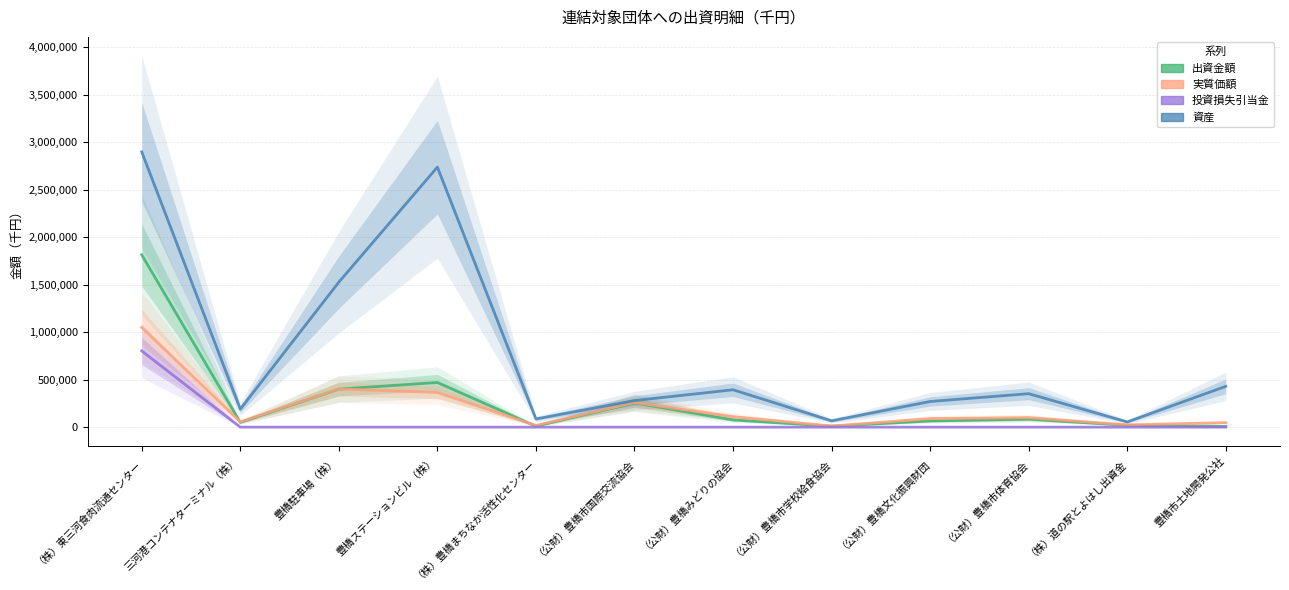

True or false: 資産 has more than 2 interior local peaks.

True